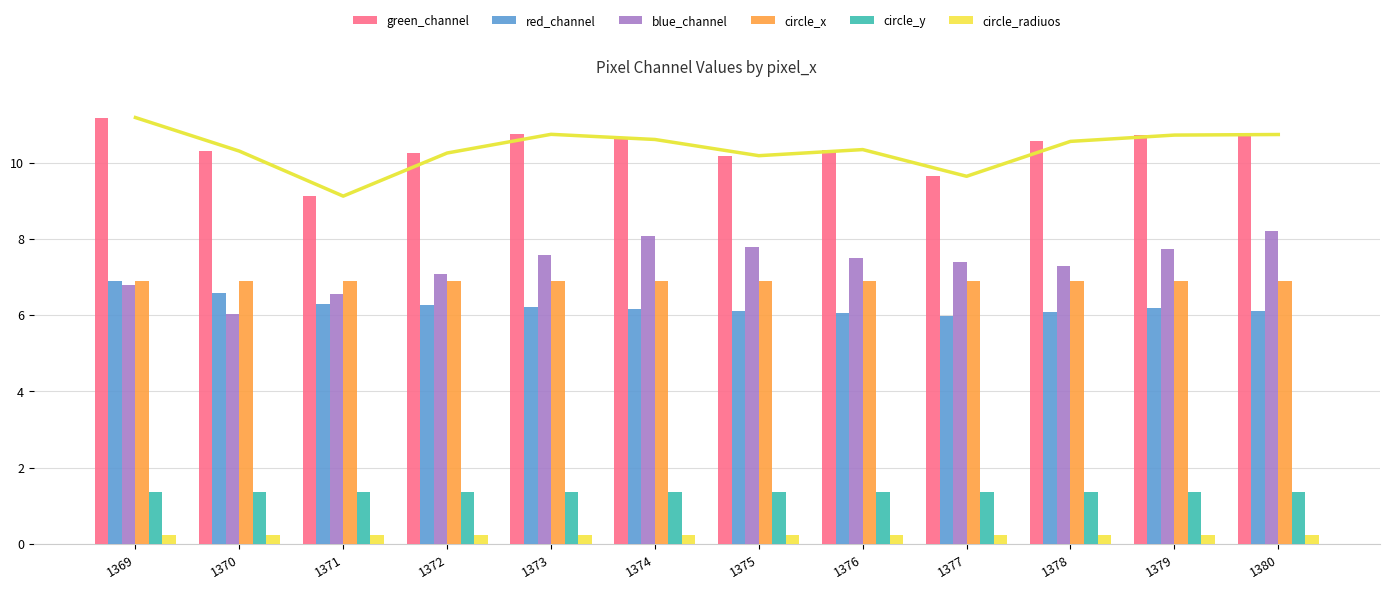

What is the difference between the highest and lowest values at 1378?

10.3